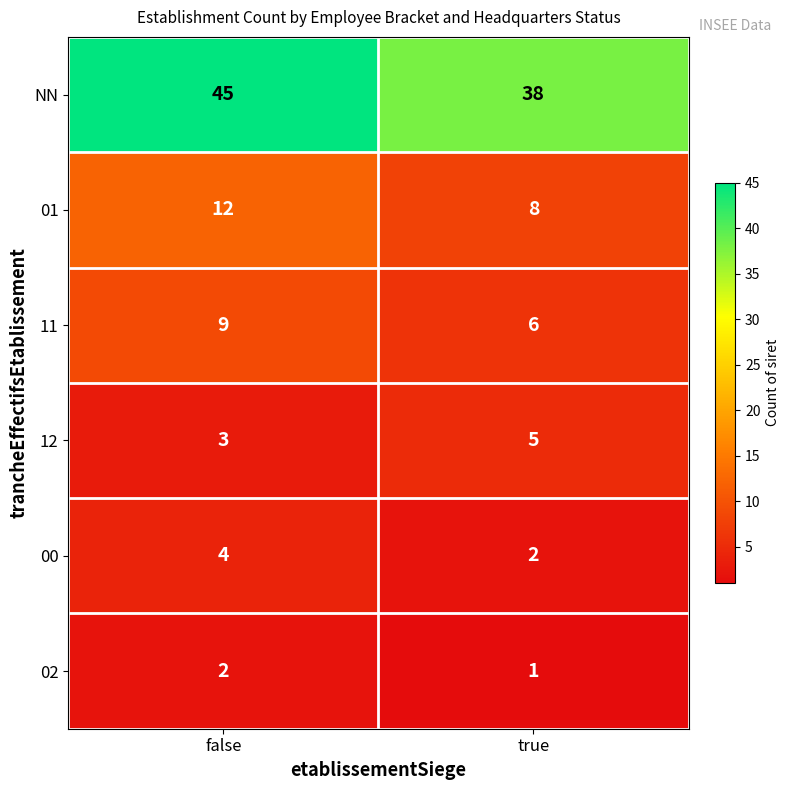

Rank the series by their maximum value, from lowest to highest.

02, 00, 12, 11, 01, NN